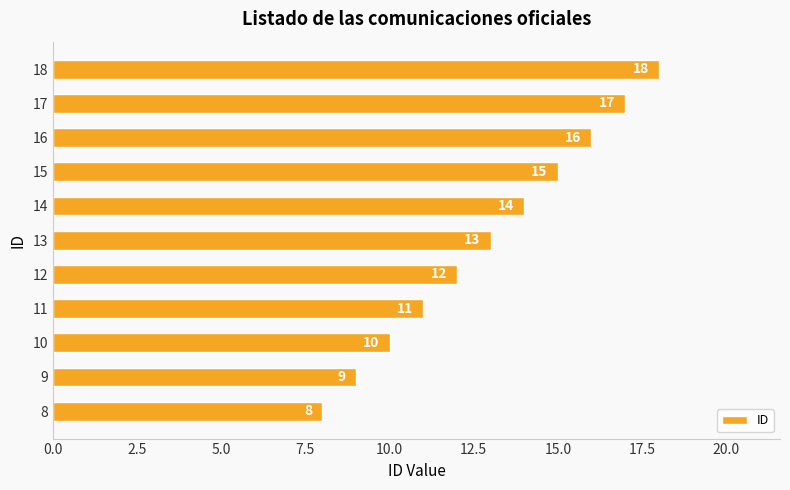

What is the difference between the maximum and minimum values?

10